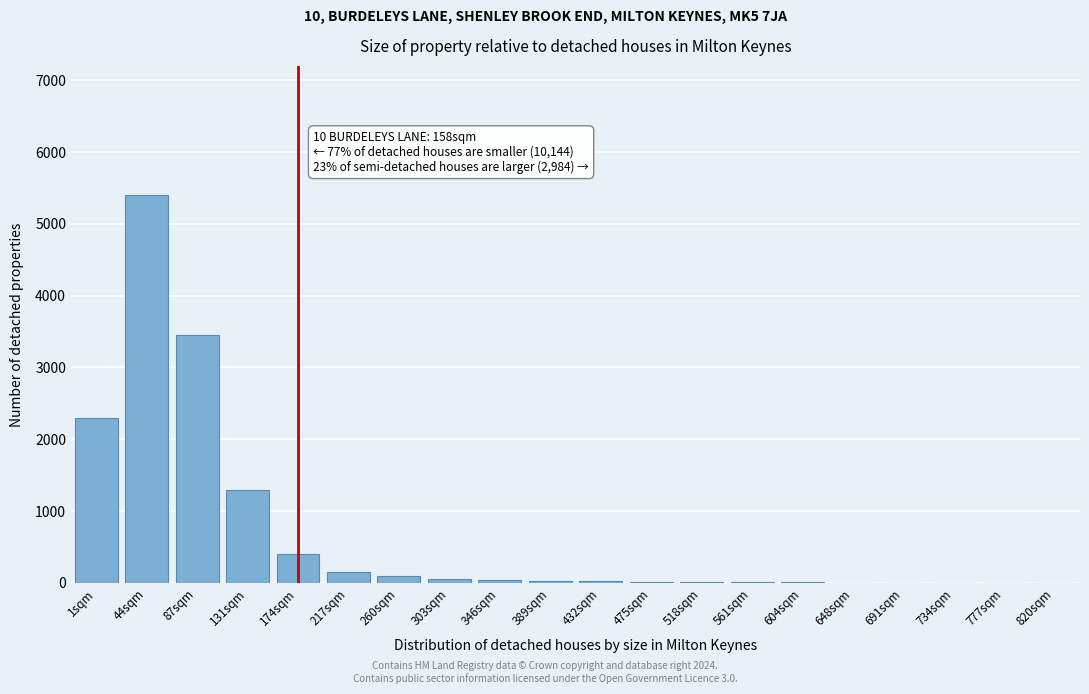

What is the sum of all values?

13294